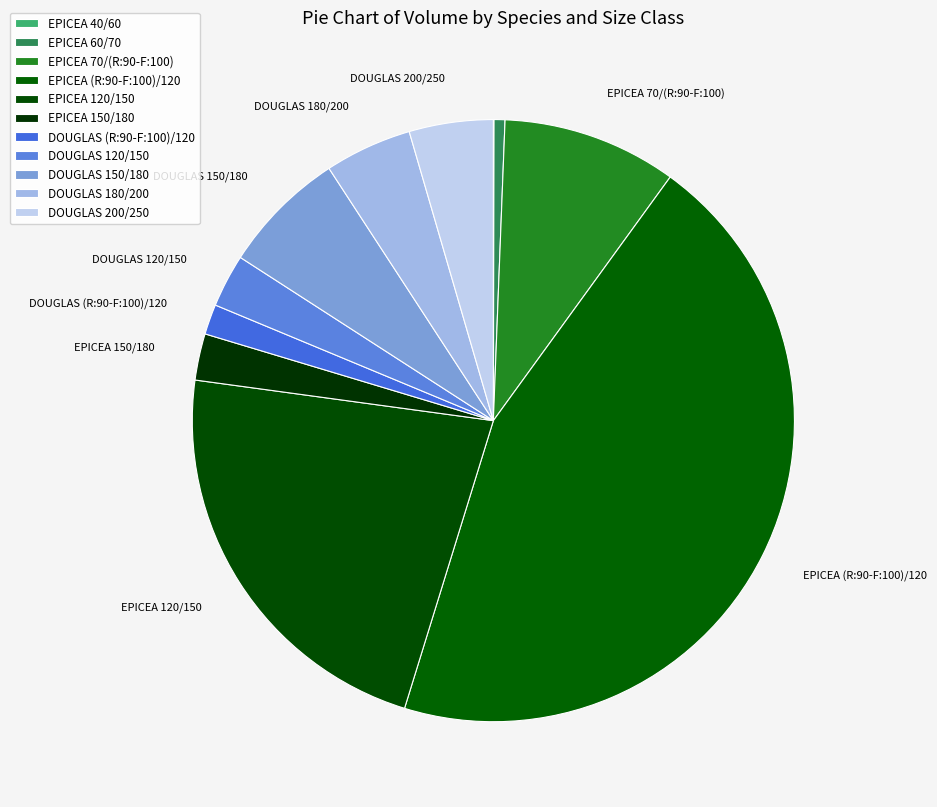

To the nearest percent, what is the combined percentage of DOUGLAS (R:90-F:100)/120 and DOUGLAS 200/250?

6%